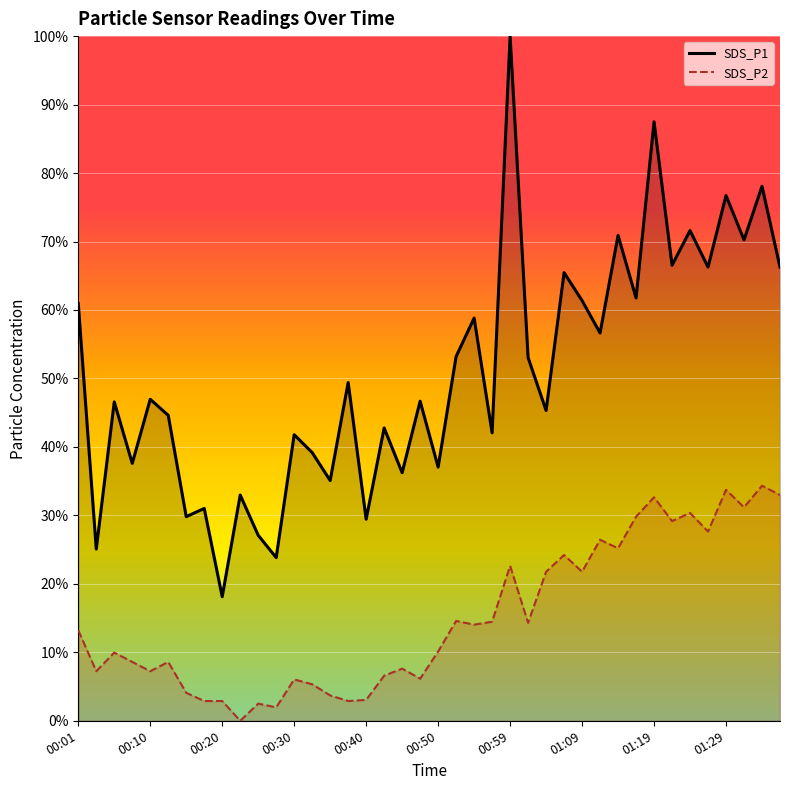

Between 01:09 and 01:27, which series saw the biggest shift?

SDS_P2